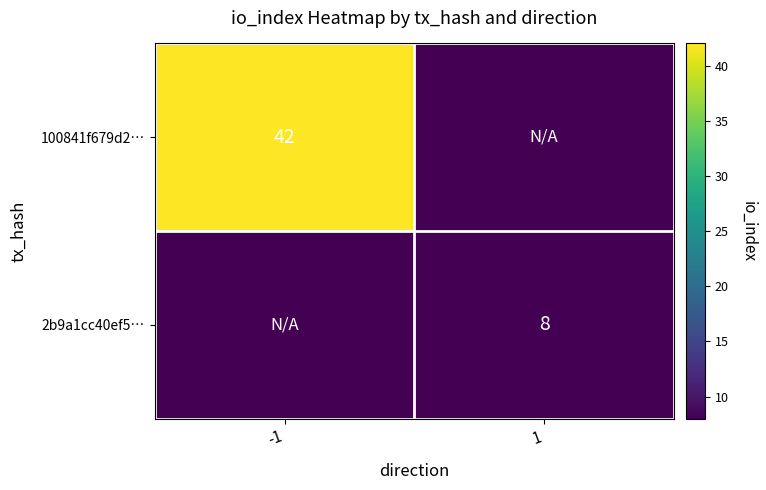

True or false: 2b9a1cc40ef5… has a value of 5 at 1.

False